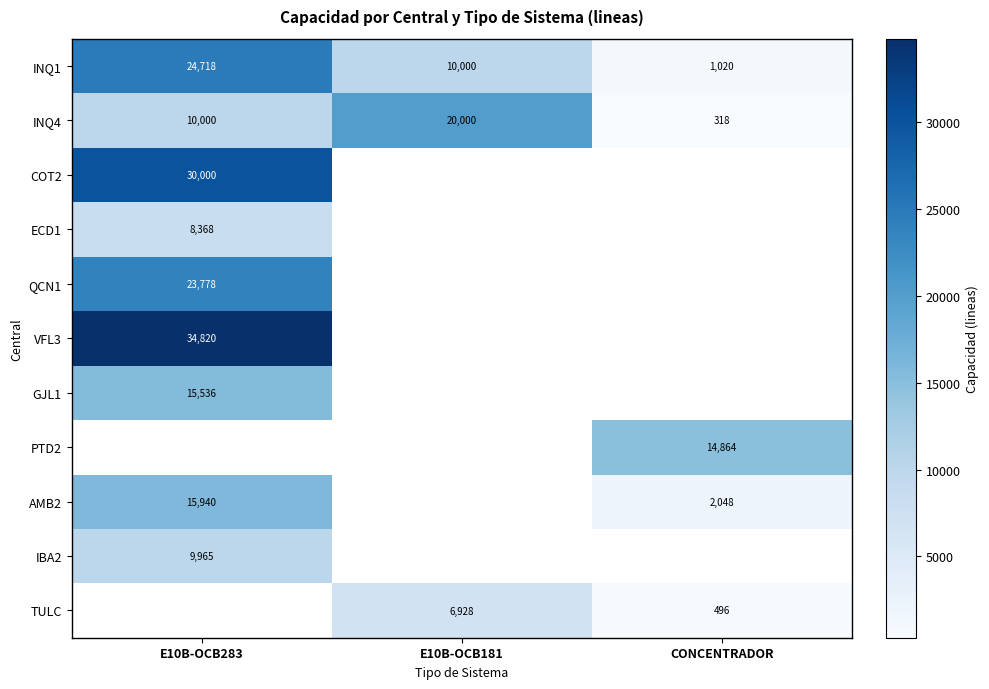

Rank the categories by INQ1 value from highest to lowest.

E10B-OCB283, E10B-OCB181, CONCENTRADOR